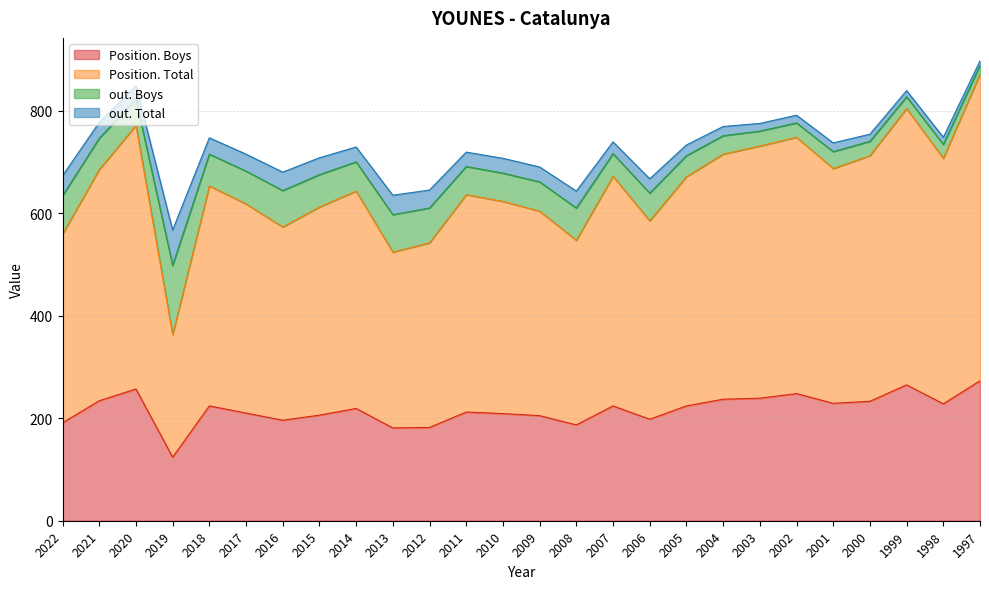

What is the total value across all series at 2019?

567